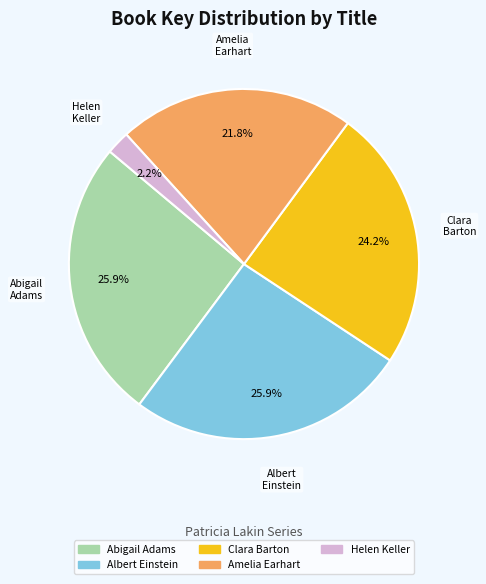

To the nearest percent, what percentage of the pie is Clara Barton?

24%